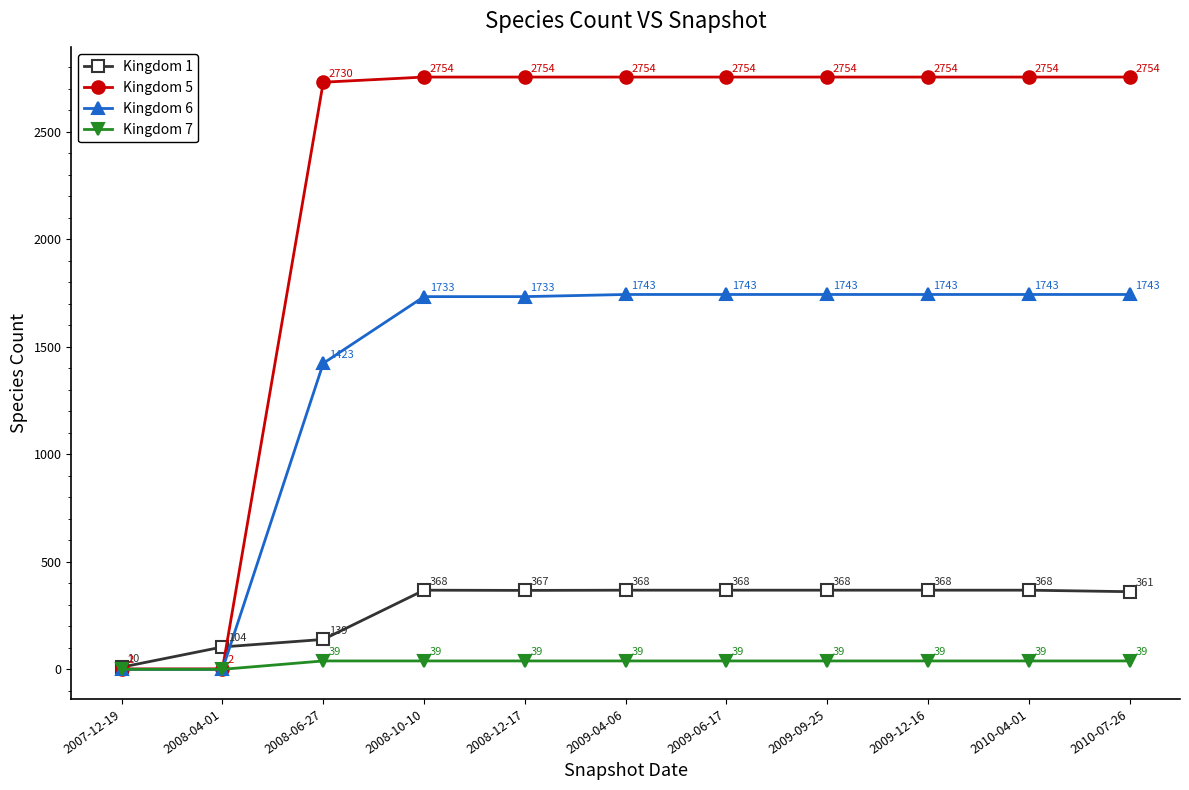

Reading left to right, what are all the values shown in this chart?

Kingdom 1: 2007-12-19=10	2008-04-01=104	2008-06-27=139	2008-10-10=368	2008-12-17=367	2009-04-06=368	2009-06-17=368	2009-09-25=368	2009-12-16=368	2010-04-01=368	2010-07-26=361
Kingdom 5: 2007-12-19=2	2008-04-01=2	2008-06-27=2730	2008-10-10=2754	2008-12-17=2754	2009-04-06=2754	2009-06-17=2754	2009-09-25=2754	2009-12-16=2754	2010-04-01=2754	2010-07-26=2754
Kingdom 6: 2007-12-19=0	2008-04-01=0	2008-06-27=1423	2008-10-10=1733	2008-12-17=1733	2009-04-06=1743	2009-06-17=1743	2009-09-25=1743	2009-12-16=1743	2010-04-01=1743	2010-07-26=1743
Kingdom 7: 2007-12-19=0	2008-04-01=0	2008-06-27=39	2008-10-10=39	2008-12-17=39	2009-04-06=39	2009-06-17=39	2009-09-25=39	2009-12-16=39	2010-04-01=39	2010-07-26=39